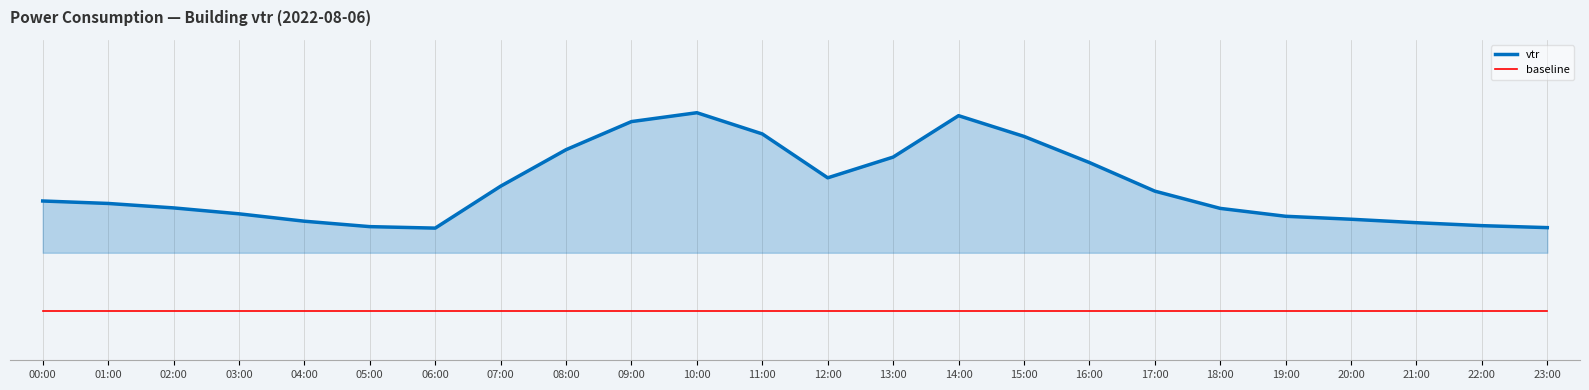

What is the difference between the maximum and minimum values in the vtr series?

23.4